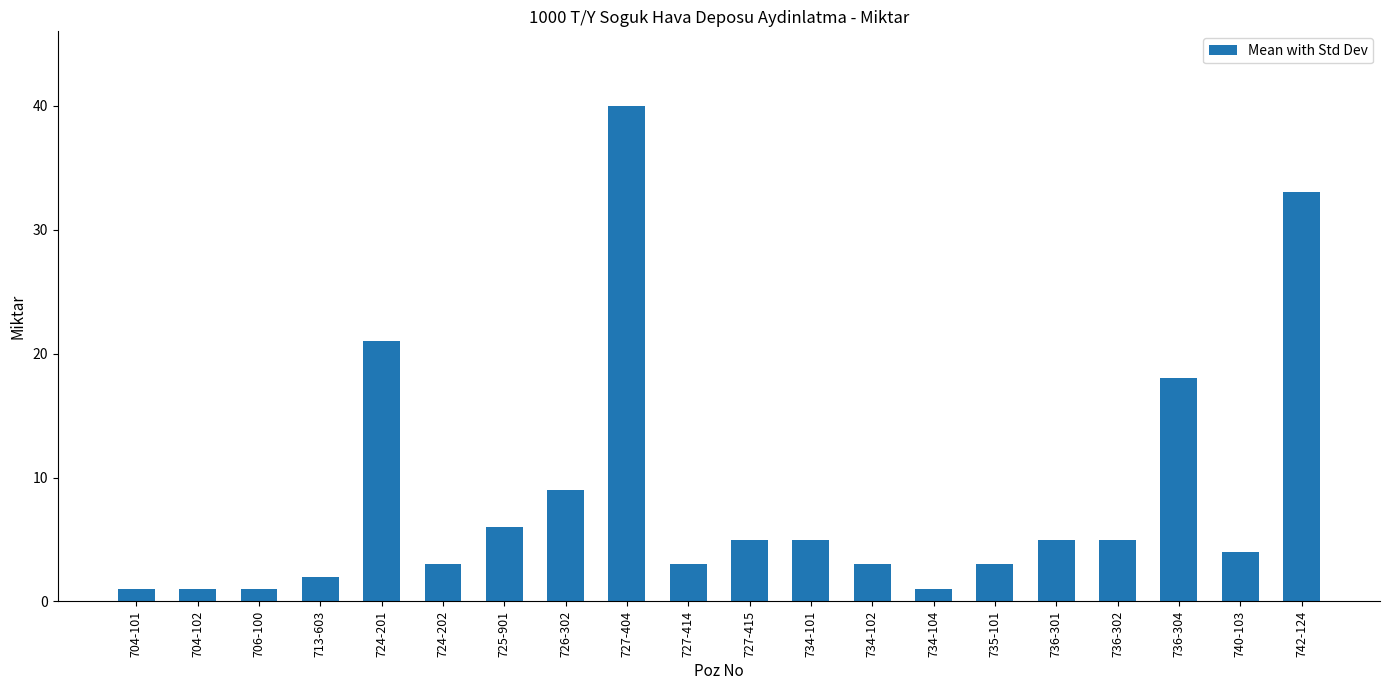

Which category has the highest value across all series?

727-404